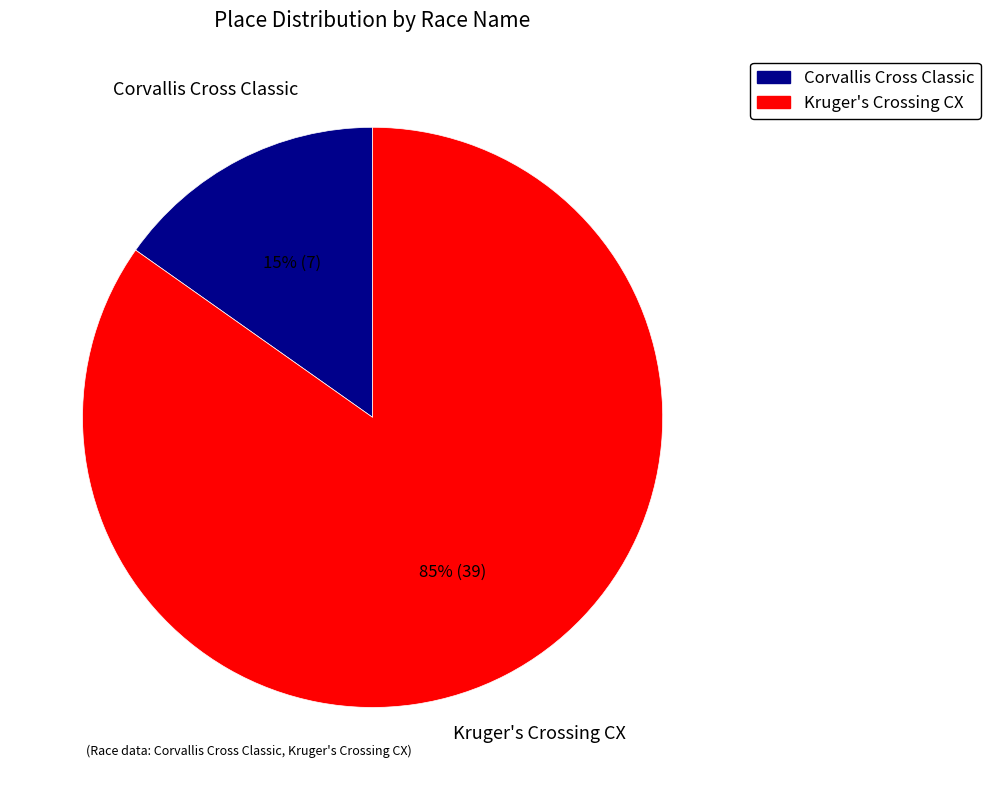

How many segments does this pie chart have?

2